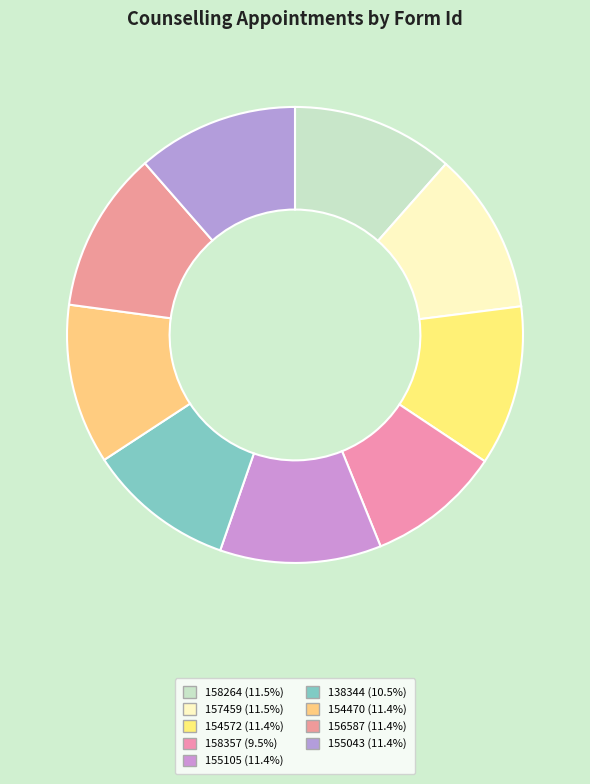

Does 154572 account for over 50% of the chart?

No